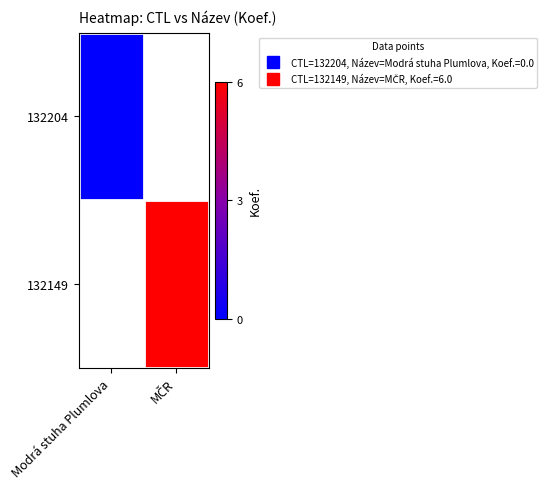

Which category has the lowest value in the 132204 series?

Modrá stuha Plumlova